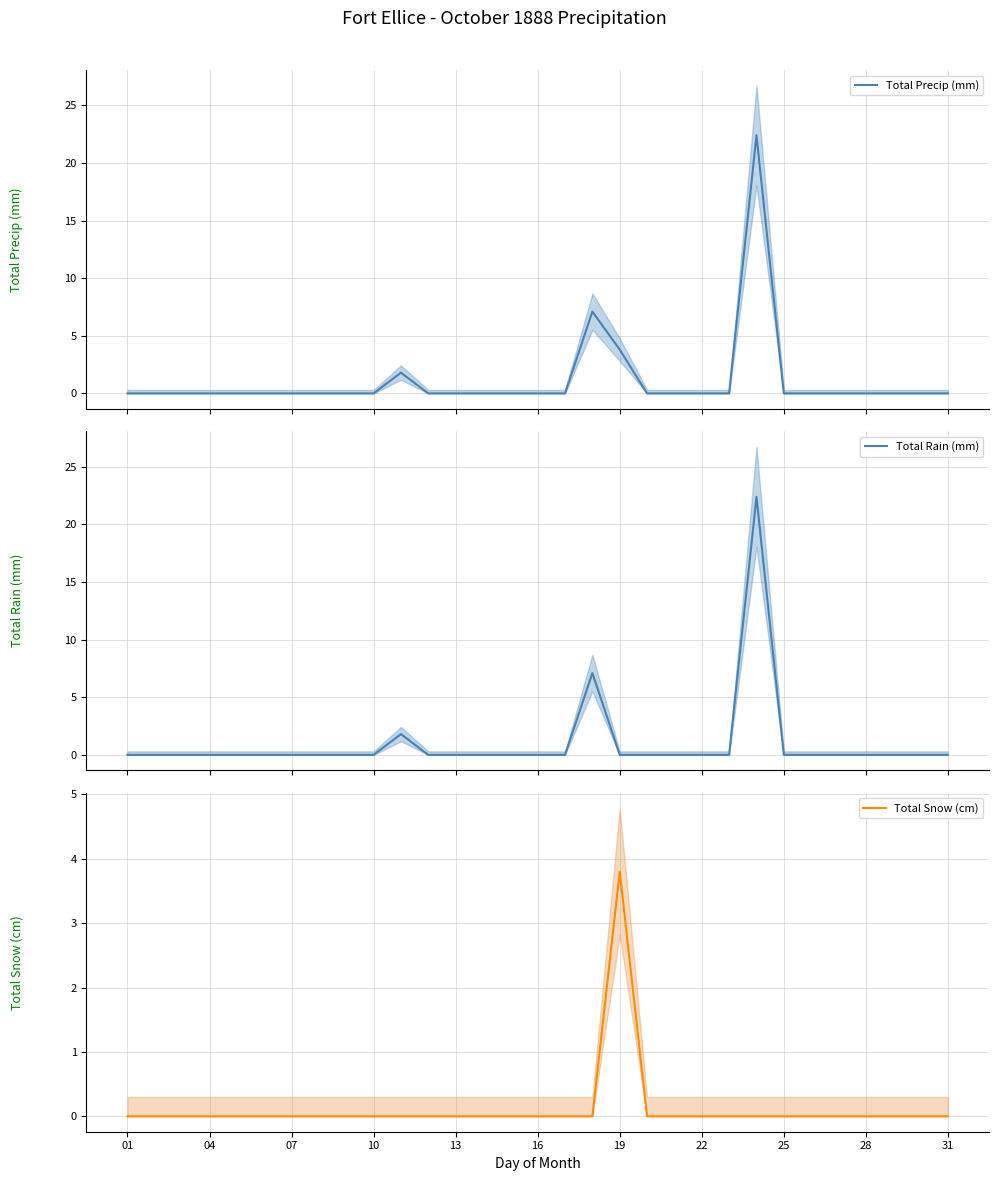

True or false: Total Rain (mm) has more than 0 points higher than both neighbors.

True